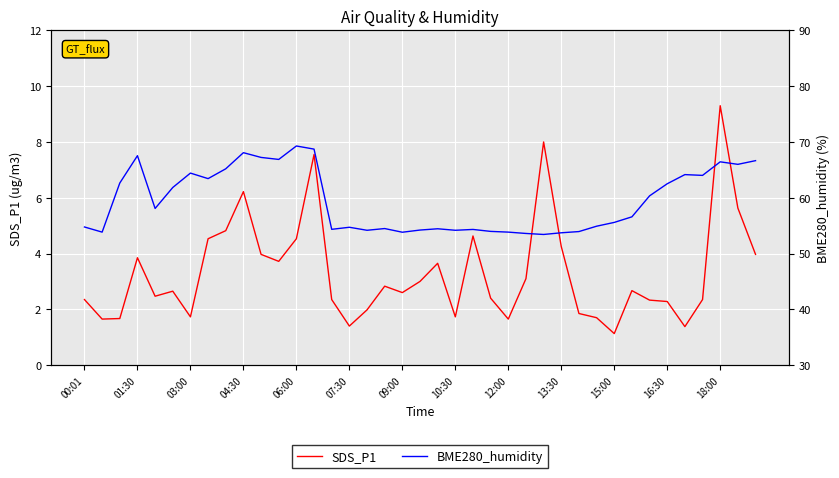

Is it true that SDS_P1 equals 6.2 at 04:30?

True